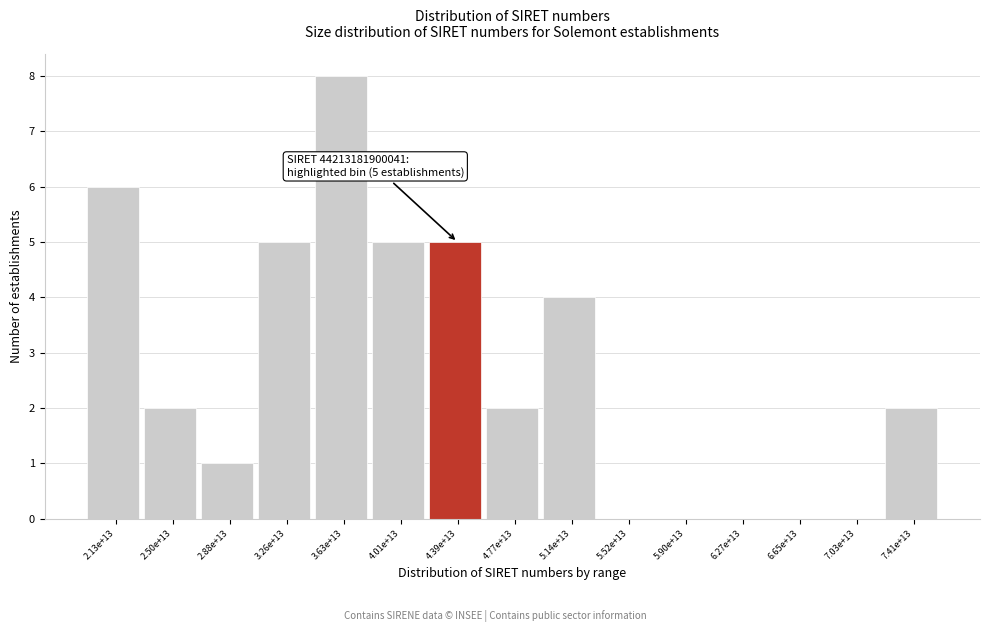

Reading right to left, list all the values displayed in this chart.

7.41e+13=2	7.03e+13=0	6.65e+13=0	6.27e+13=0	5.90e+13=0	5.52e+13=0	5.14e+13=4	4.77e+13=2	4.39e+13=5	4.01e+13=5	3.63e+13=8	3.26e+13=5	2.88e+13=1	2.50e+13=2	2.13e+13=6